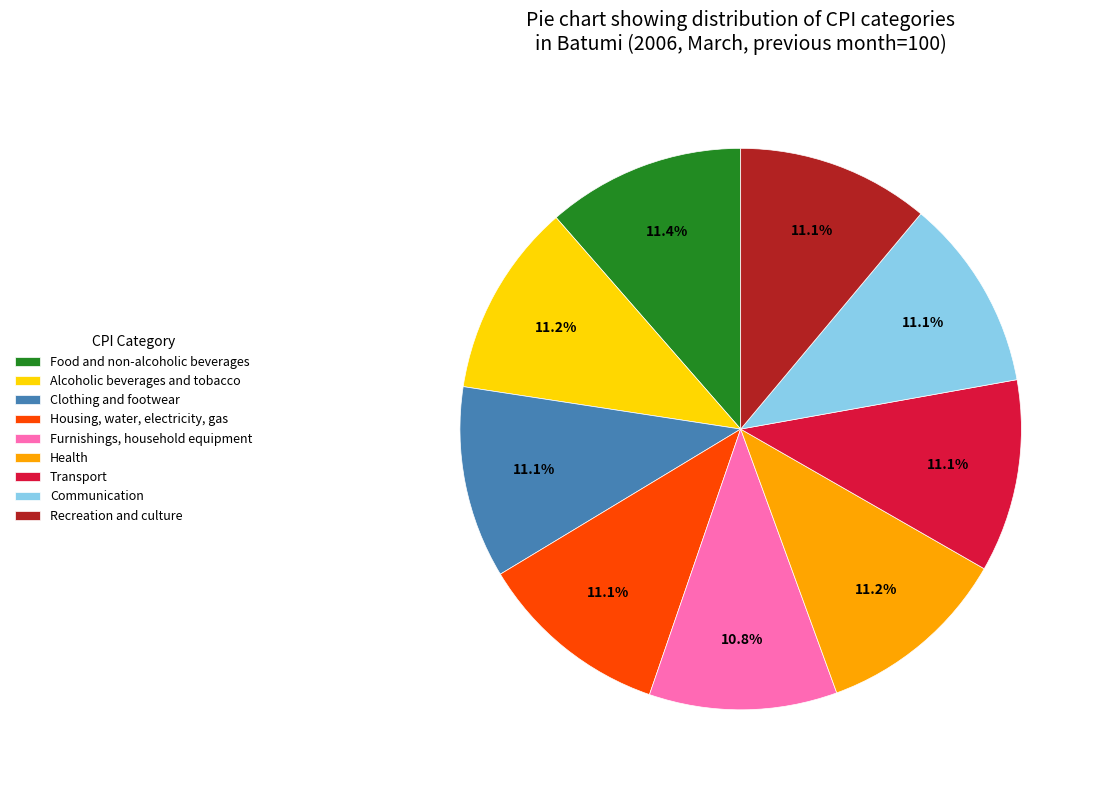

What is the ratio of the value at Furnishings, household equipment to the value at Alcoholic beverages and tobacco?

1.0